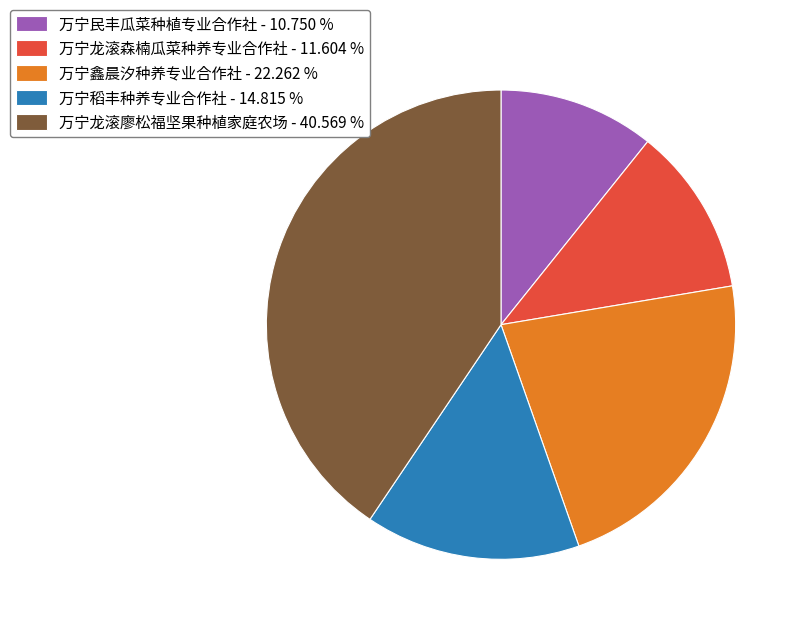

The 万宁稻丰种养专业合作社 slice represents 15% of the pie. True or false?

True